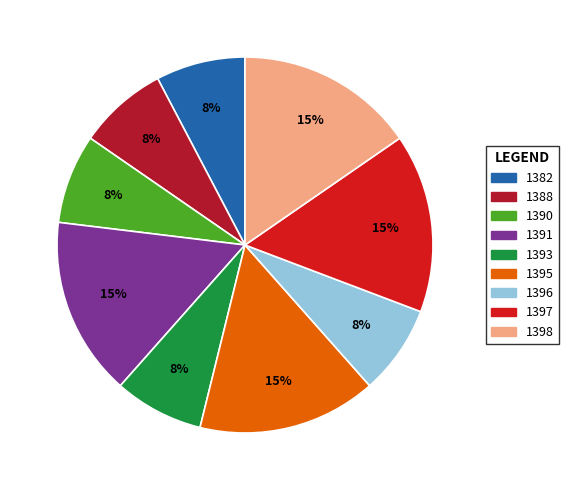

Does 1396 account for over 50% of the chart?

No